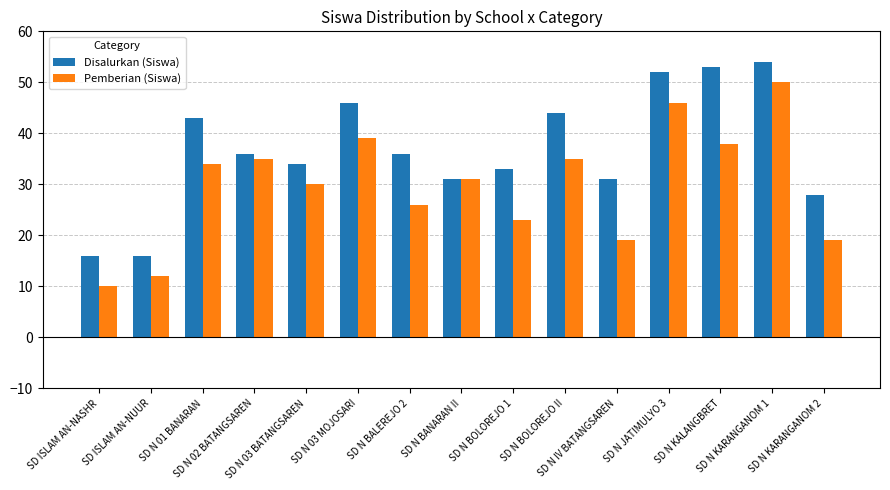

What is the label of the 10th bar from the left?

SD N BOLOREJO II